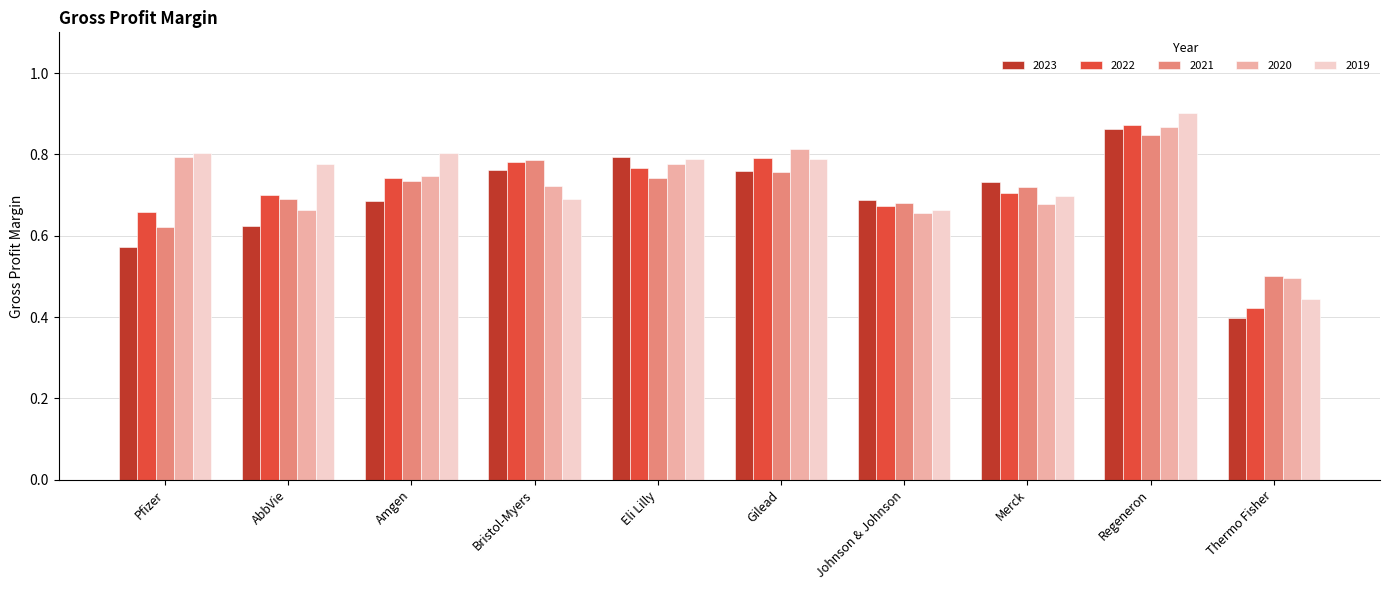

How many groups of bars are there?

10